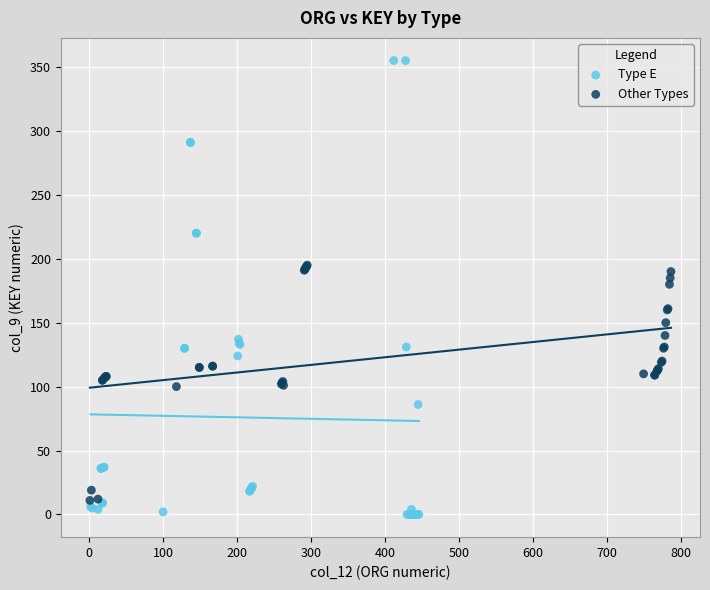

Which series reaches the minimum Y coordinate?

Type E